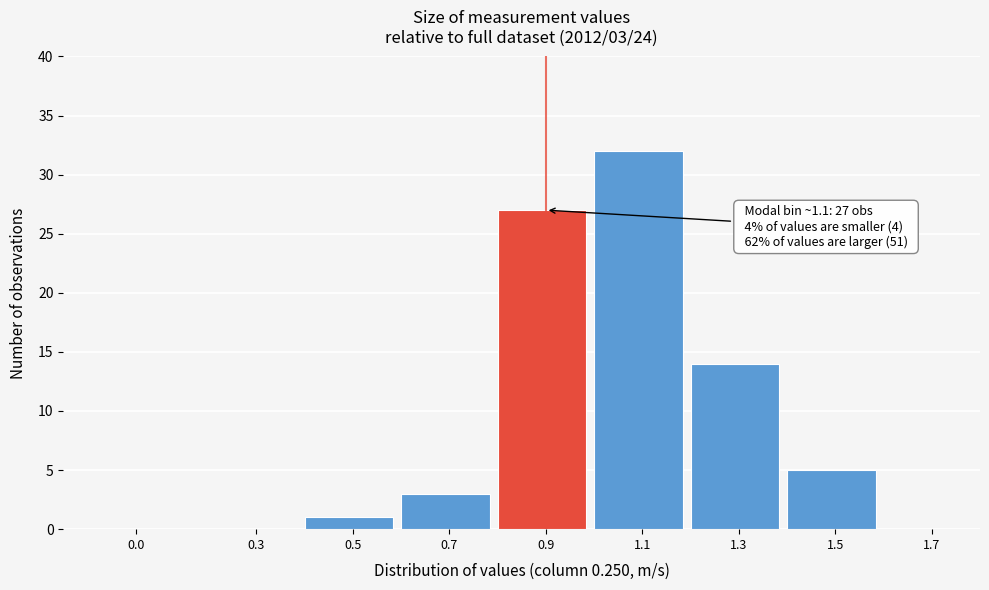

Reading left to right, what are all the values shown in this chart?

0.0=0	0.3=0	0.5=1	0.7=3	0.9=27	1.1=32	1.3=14	1.5=5	1.7=0